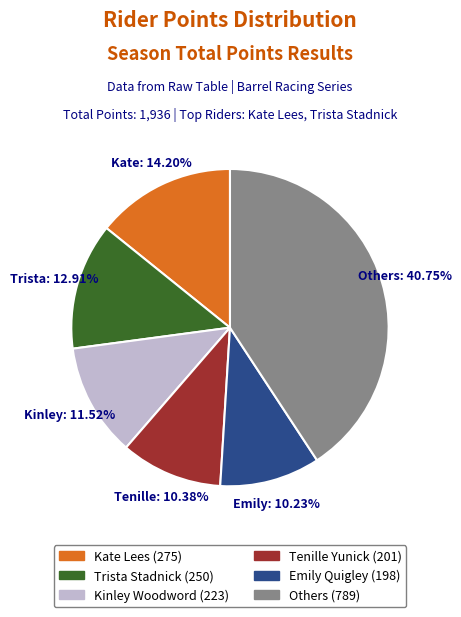

Count the number of slices in the pie.

6